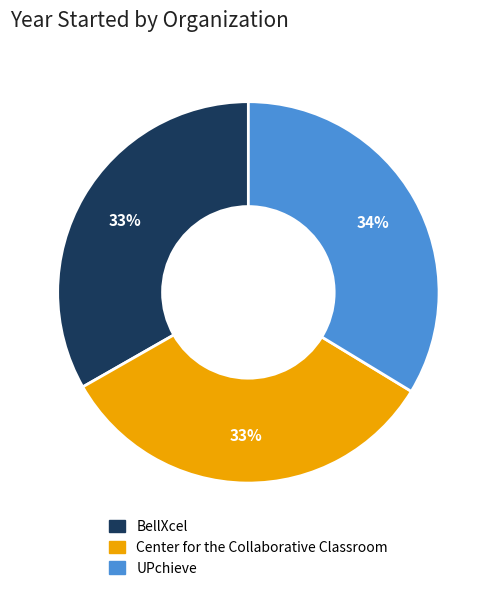

Combined, do UPchieve and Center for the Collaborative Classroom account for over 50%?

Yes